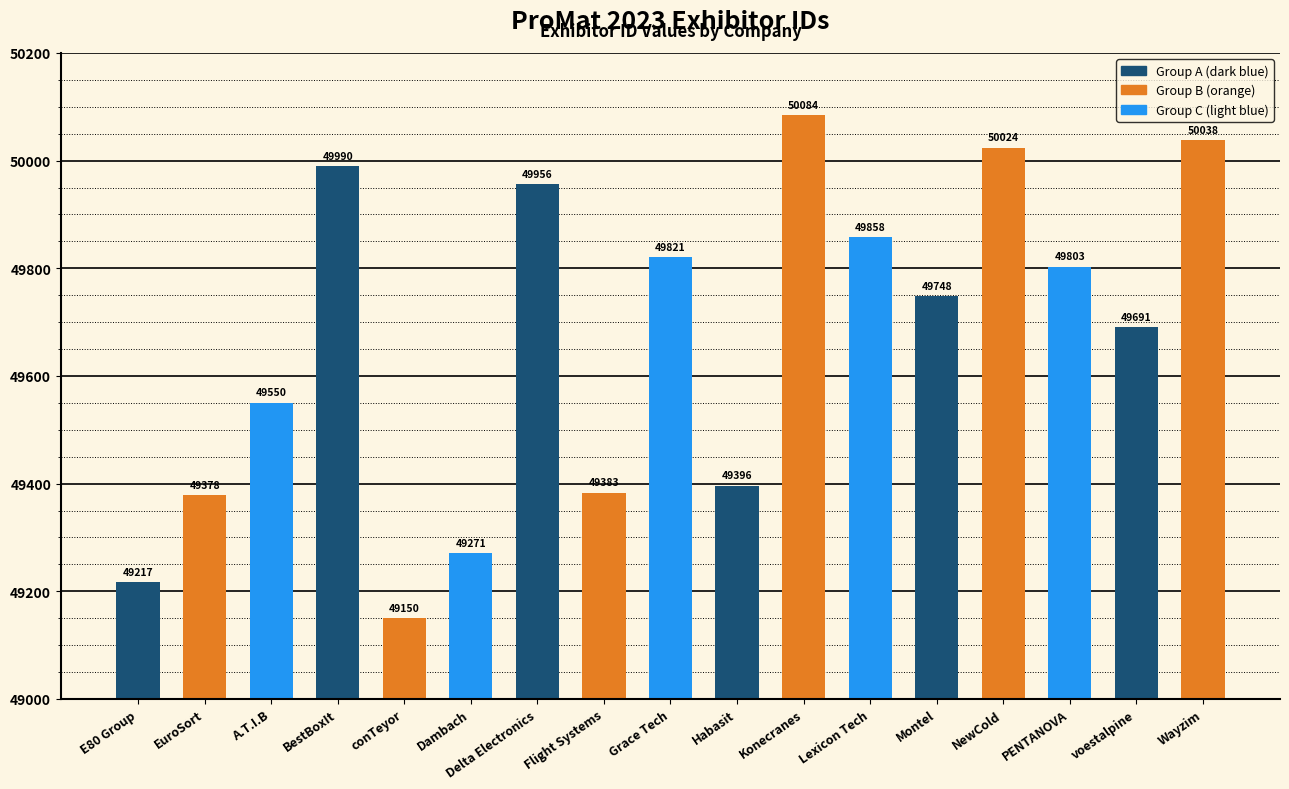

Reading right to left, list all the values displayed in this chart.

50038	49691	49803	50024	49748	49858	50084	49396	49821	49383	49956	49271	49150	49990	49550	49378	49217